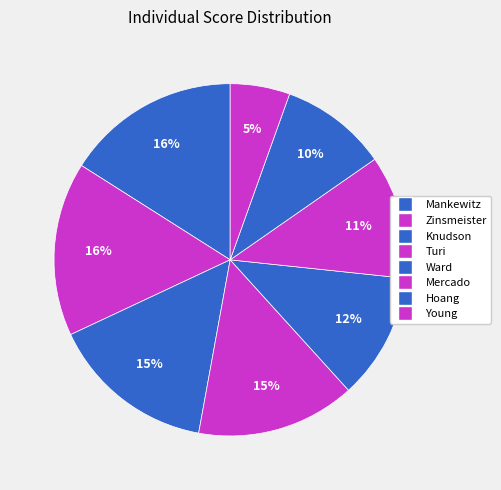

What percentage is the Mercado slice, to the nearest percent?

11%